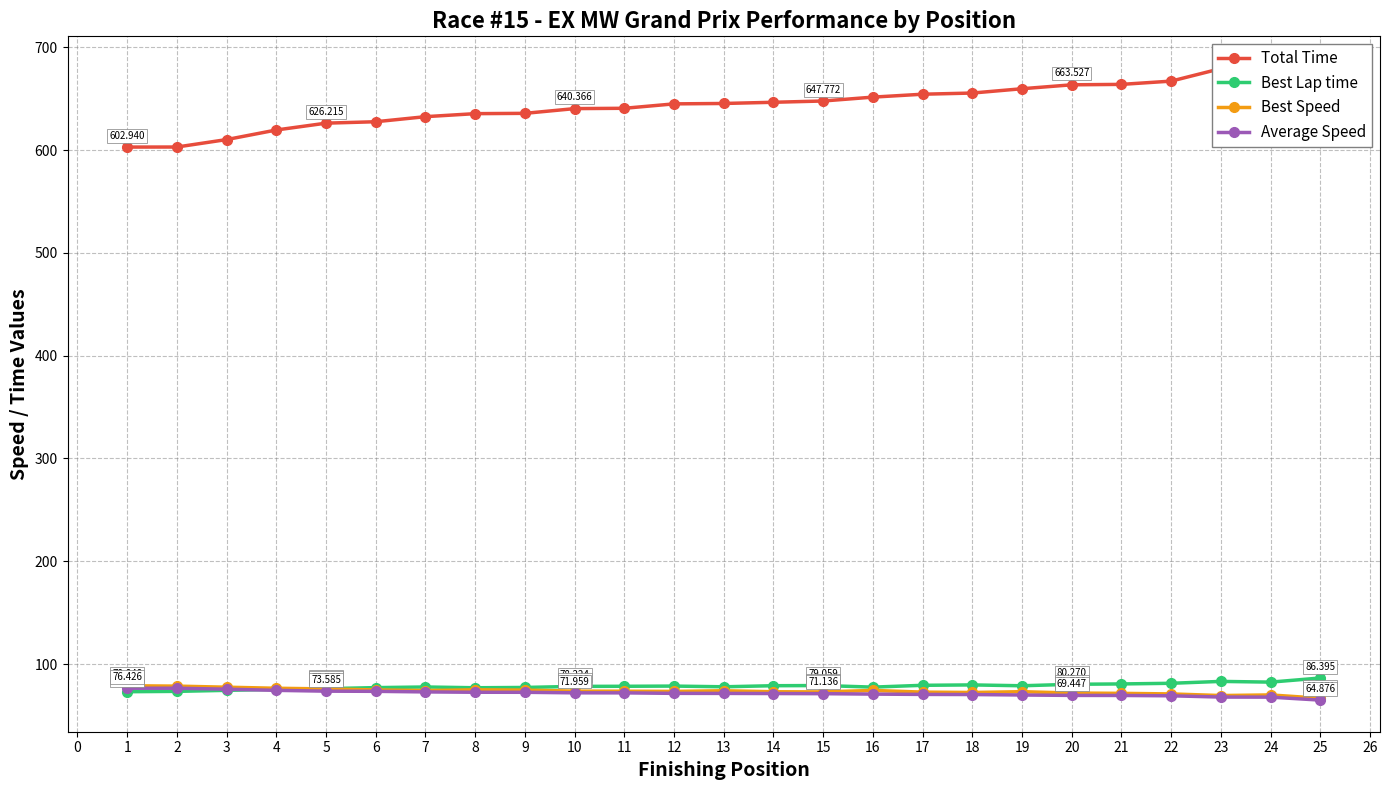

What are all the series names shown in the legend?

Total Time, Best Lap time, Best Speed, Average Speed